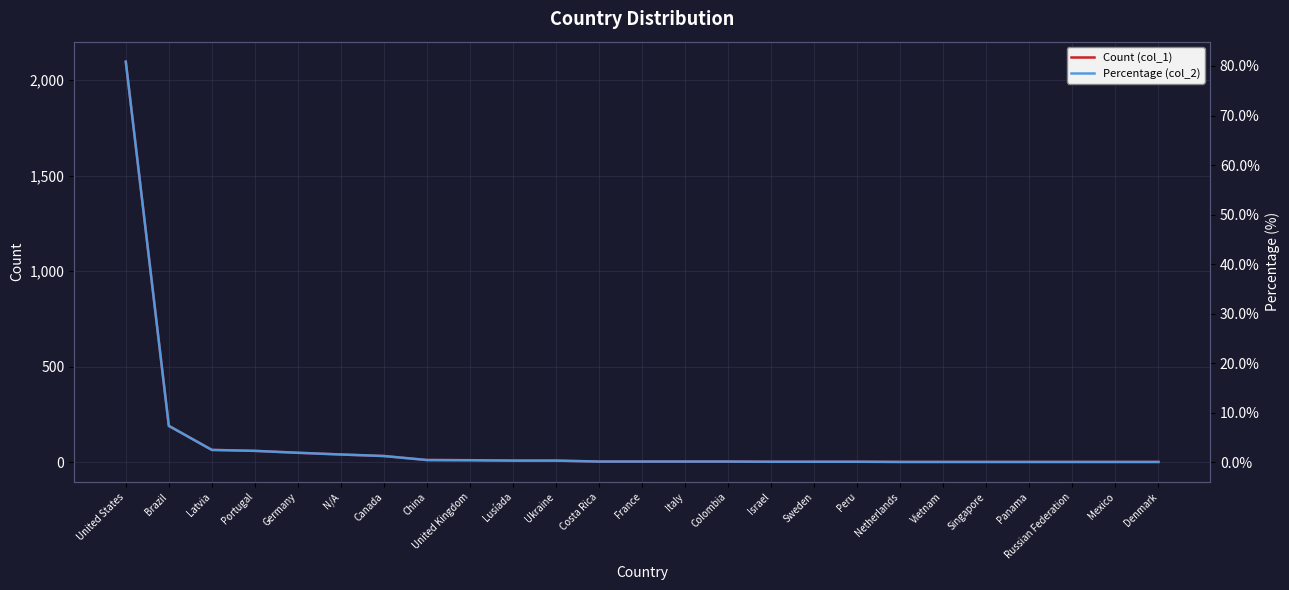

Rank the categories by Count (col_1) value from lowest to highest.

Netherlands, Vietnam, Singapore, Panama, Russian Federation, Mexico, Denmark, Israel, Sweden, Peru, Costa Rica, France, Italy, Colombia, Lusíada, Ukraine, United Kingdom, China, Canada, N/A, Germany, Portugal, Latvia, Brazil, United States